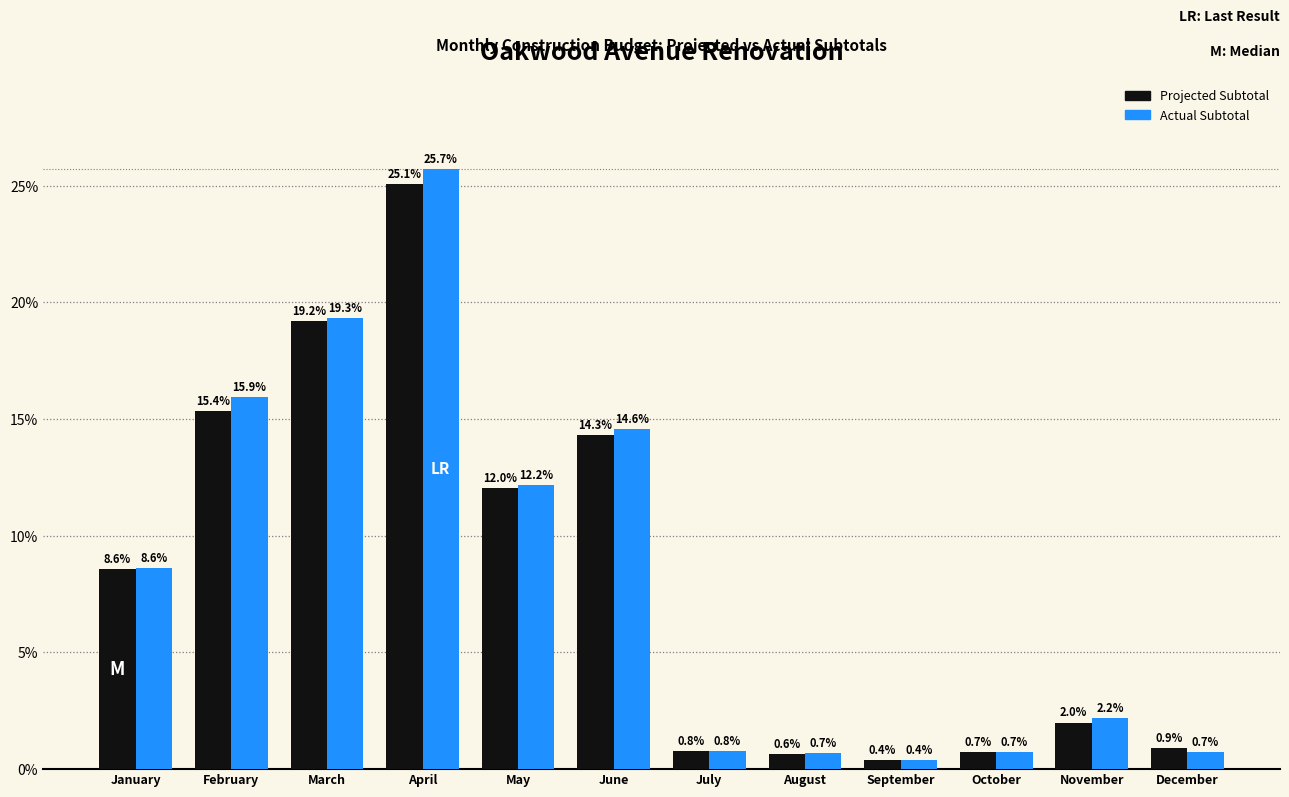

Reading right to left, extract all data points from this chart.

Projected Subtotal: December=0.9	November=2.0	October=0.7	September=0.4	August=0.6	July=0.8	June=14.3	May=12.0	April=25.1	March=19.2	February=15.4	January=8.6
Actual Subtotal: December=0.7	November=2.2	October=0.7	September=0.4	August=0.7	July=0.8	June=14.6	May=12.2	April=25.7	March=19.3	February=15.9	January=8.6